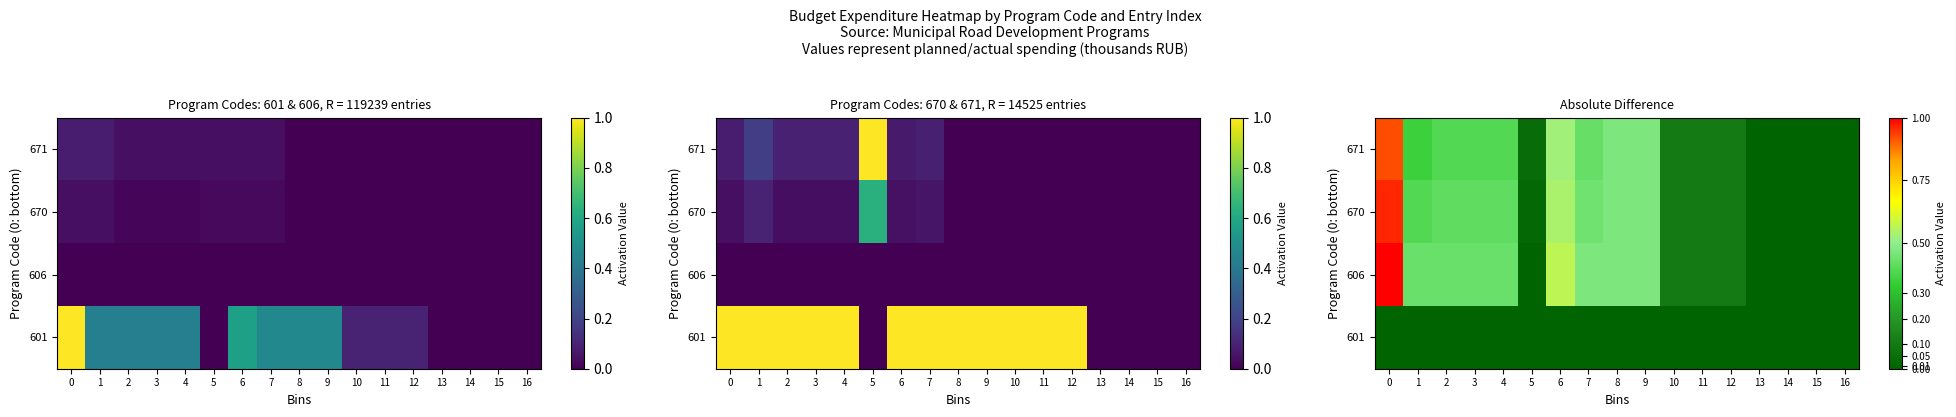

What is the sum of the 606 values at 4 and 7?

0.9